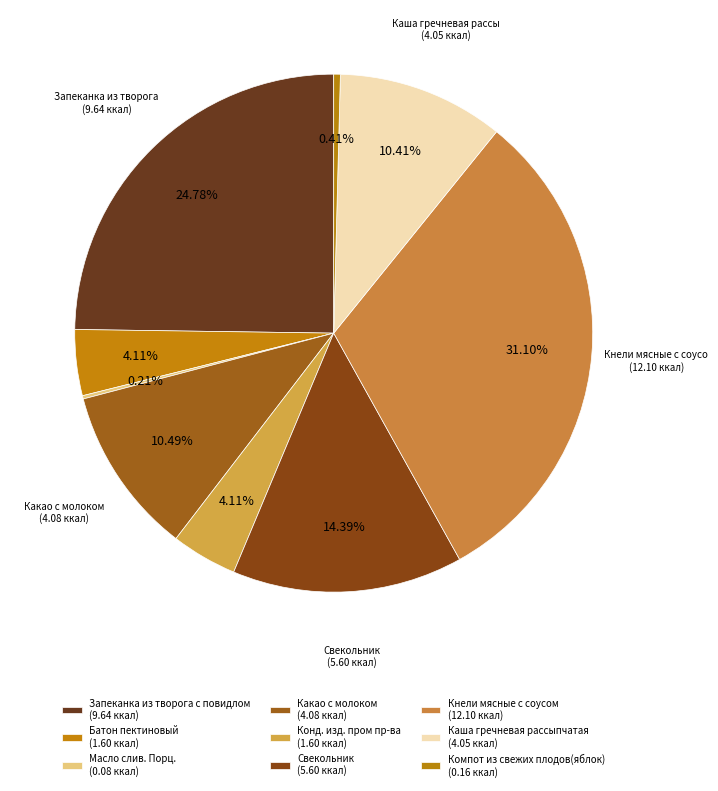

To the nearest percent, what percentage of the pie is Кнели мясные с соусом?

31%